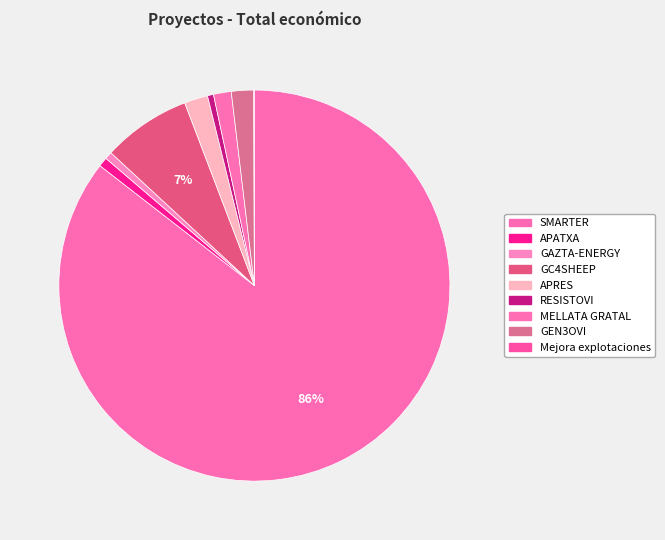

How much of the chart is everything except APATXA?

99.2%